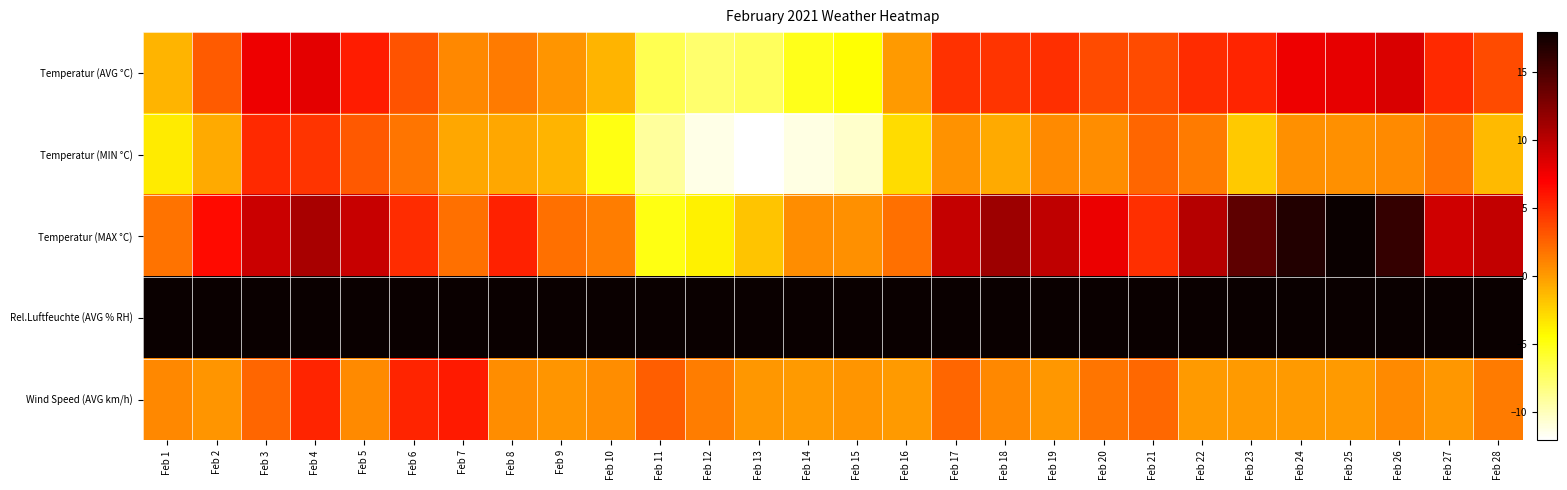

List the series in order of their peak value, highest first.

Rel.Luftfeuchte (AVG % RH), Temperatur (MAX °C), Temperatur (AVG °C), Wind Speed (AVG km/h), Temperatur (MIN °C)